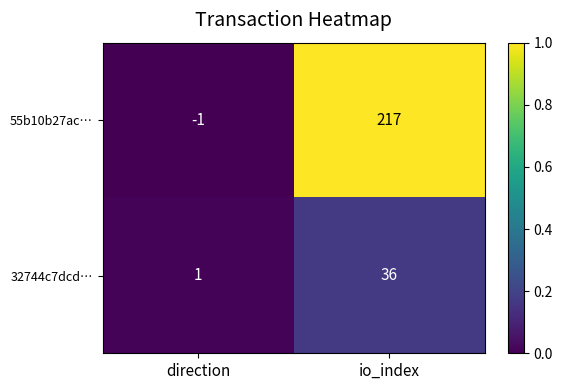

What is the difference between the 32744c7dcd… values at io_index and direction?

35